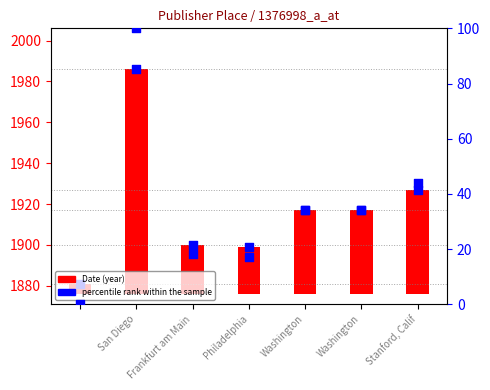

Which series contains the highest Y value?

percentile rank within the sample